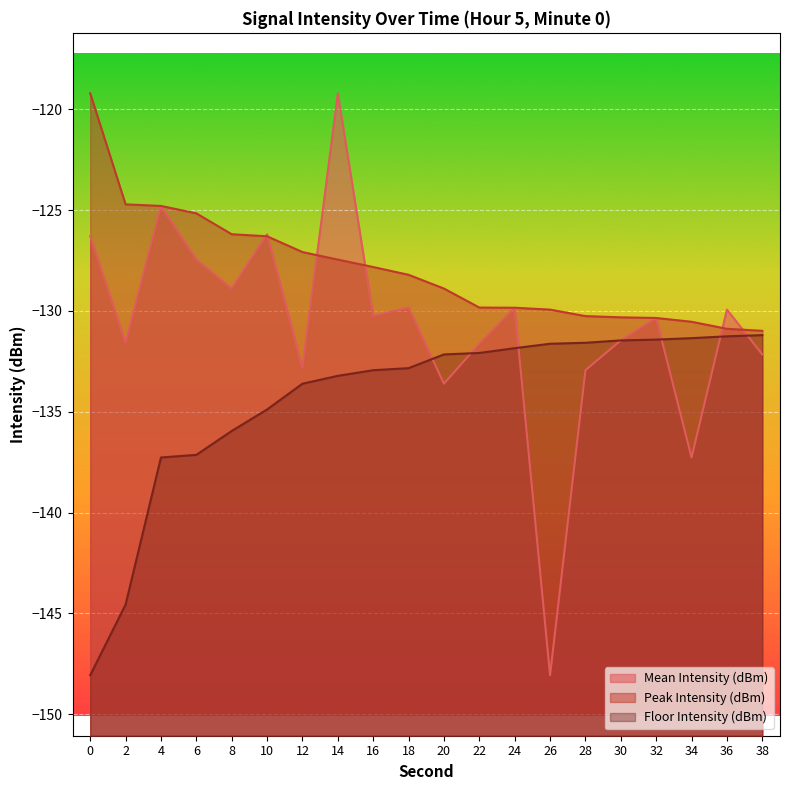

The value of Peak Intensity (dBm) at 4 is -185.0. True or false?

False